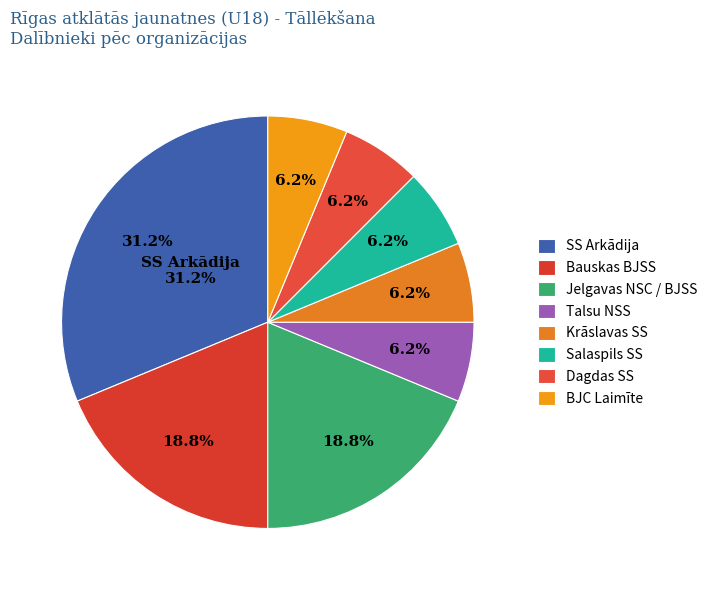

The Talsu NSS slice represents 1% of the pie. True or false?

False